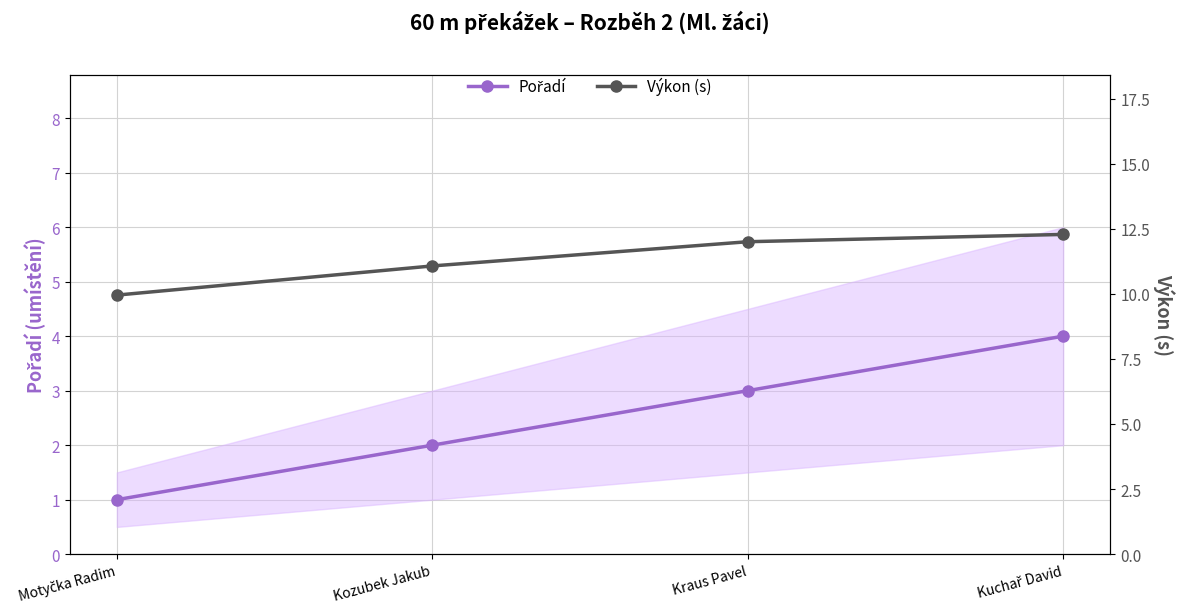

What are all the series names shown in the legend?

Pořadí, Výkon (s)